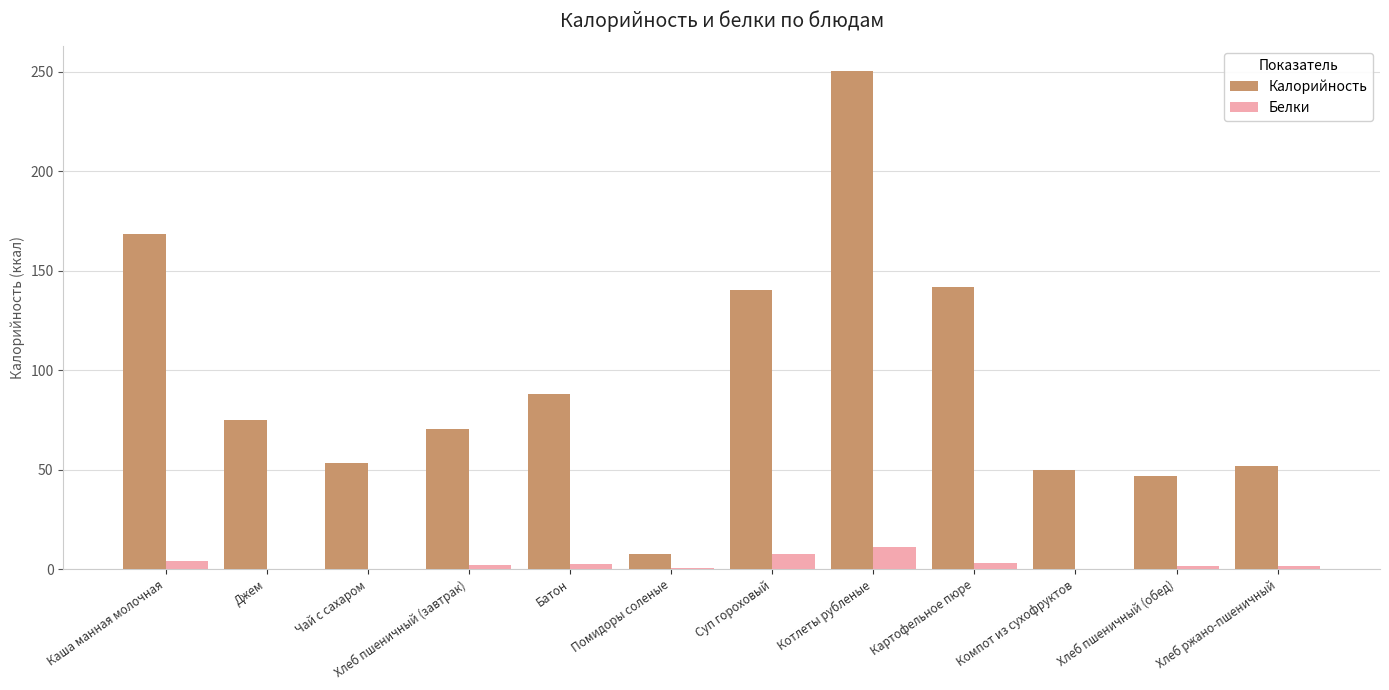

Between Помидоры соленые and Компот из сухофруктов, which series saw the biggest shift?

Калорийность